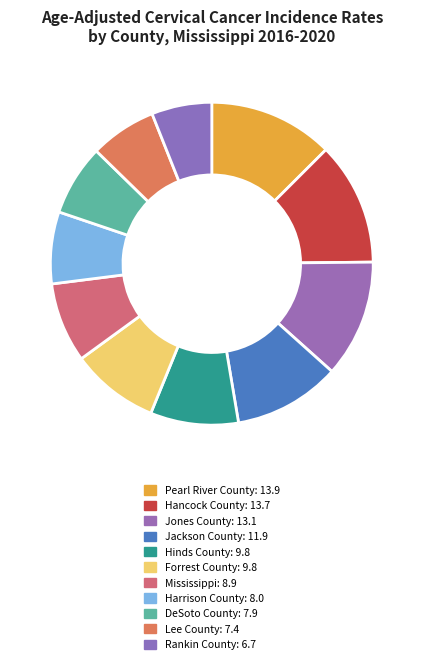

Is it true that Jackson County is 16% of the pie?

False